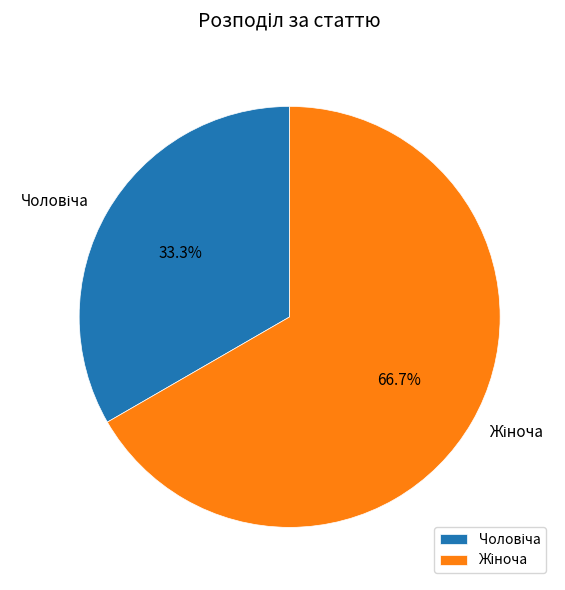

How many slices are in this pie chart?

2